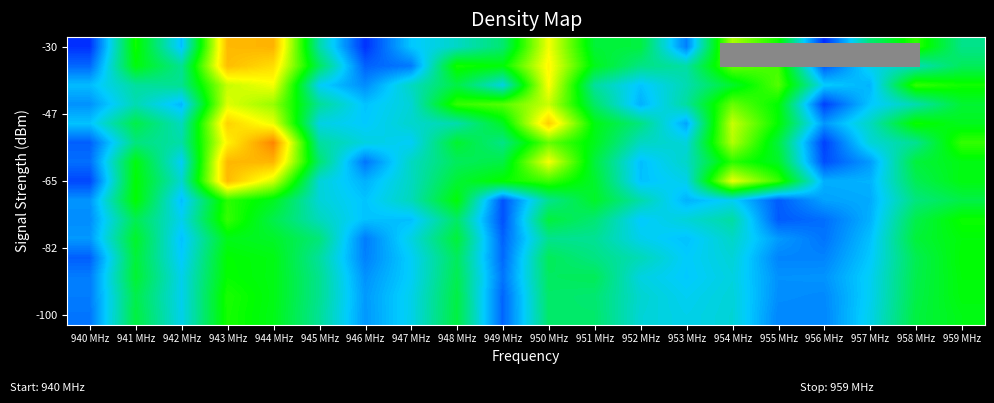

At which category is the sum across all series the highest?

943 MHz